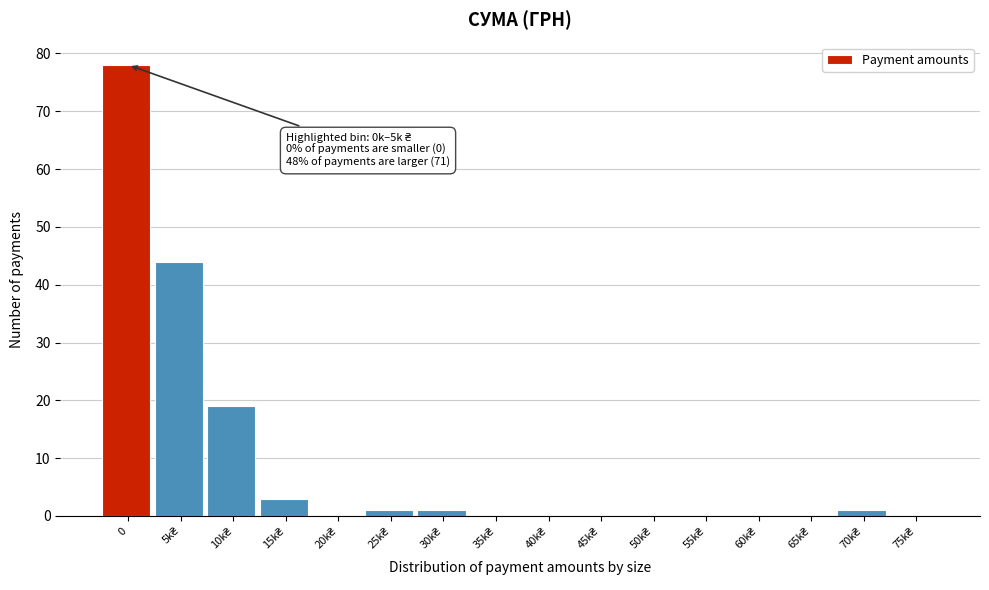

What is the greatest value displayed?

78